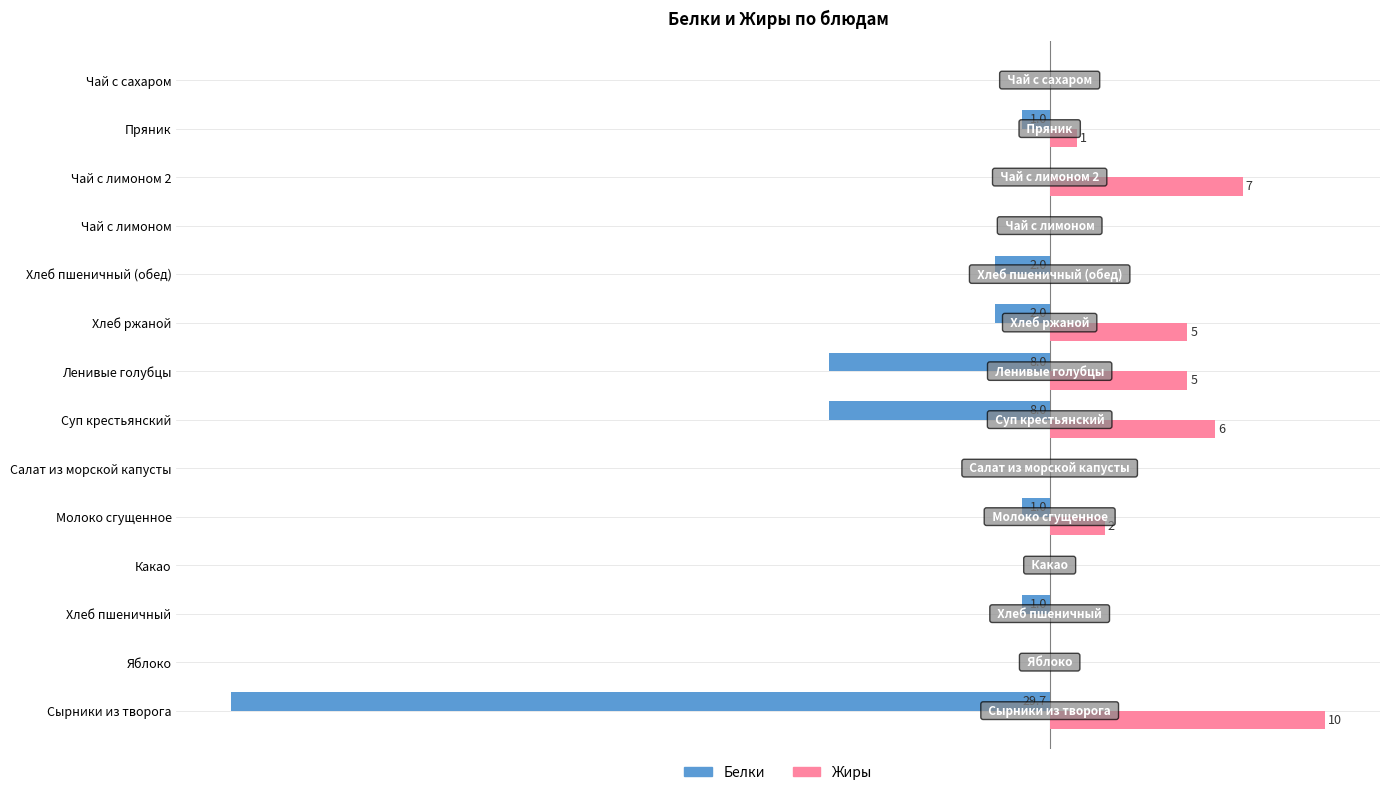

Which category has the highest value across all series?

Сырники из творога